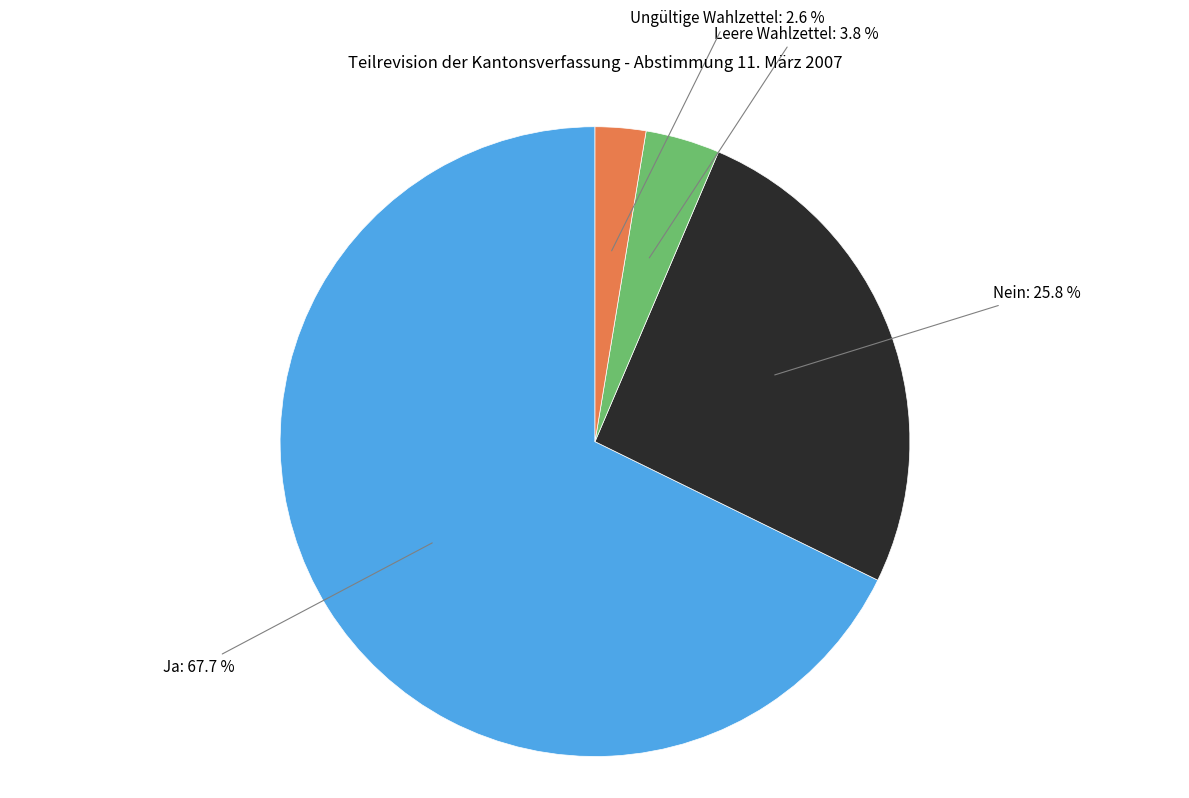

To the nearest percent, what is the average slice percentage?

25%